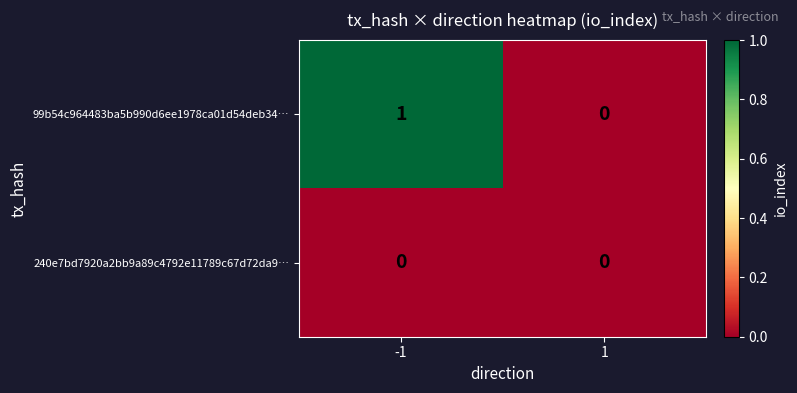

The 240e7bd7920a2bb9a89c4792e11789c67d72da9… series shows 0 at 1. True or false?

True